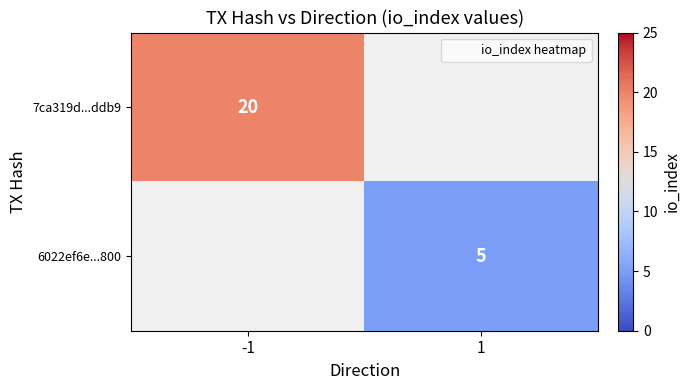

The value of 7ca319d...ddb9 at -1 is 20. True or false?

True